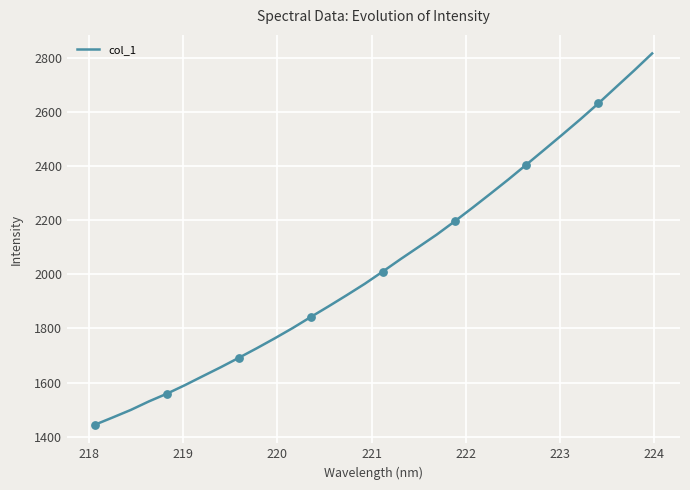

What is the difference between the maximum and minimum values?

1373.2